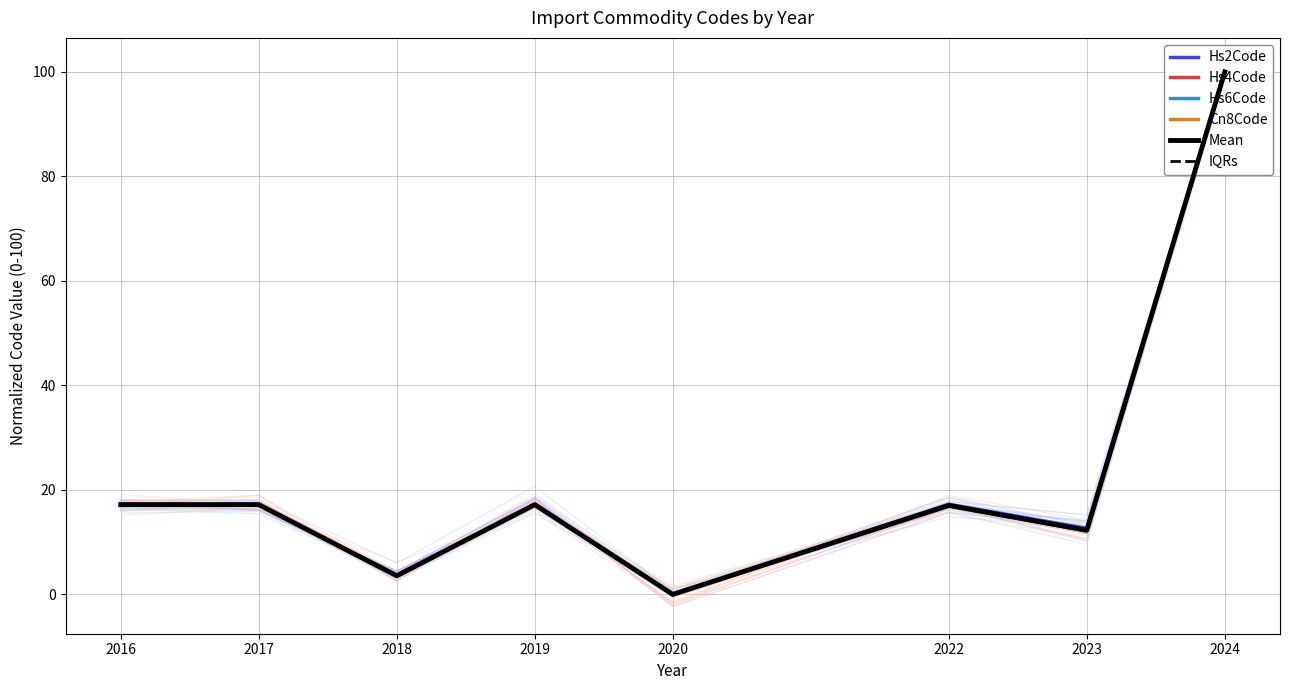

Where is Mean nearest to the value 50?

2016